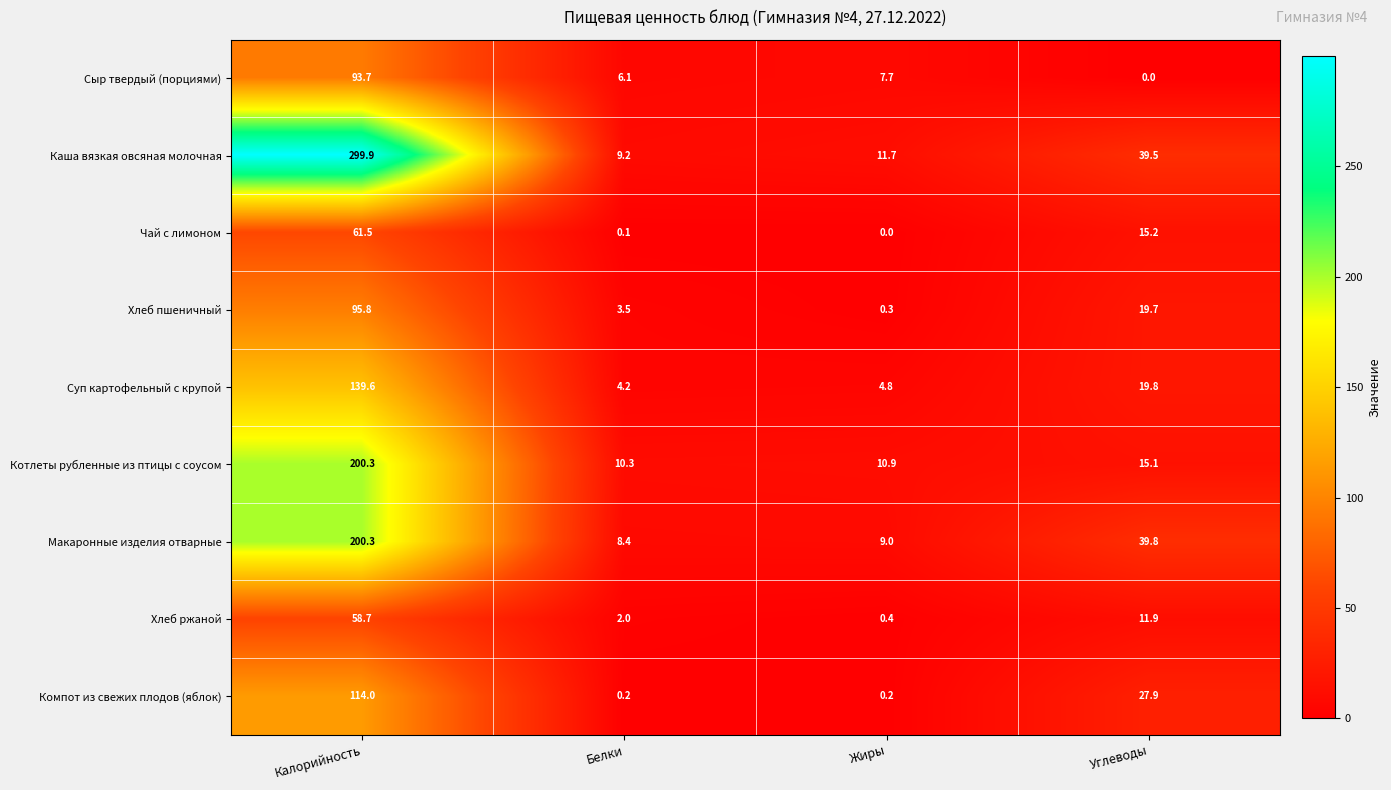

What is the approximate value of Сыр твердый (порциями) at Калорийность?

93.7